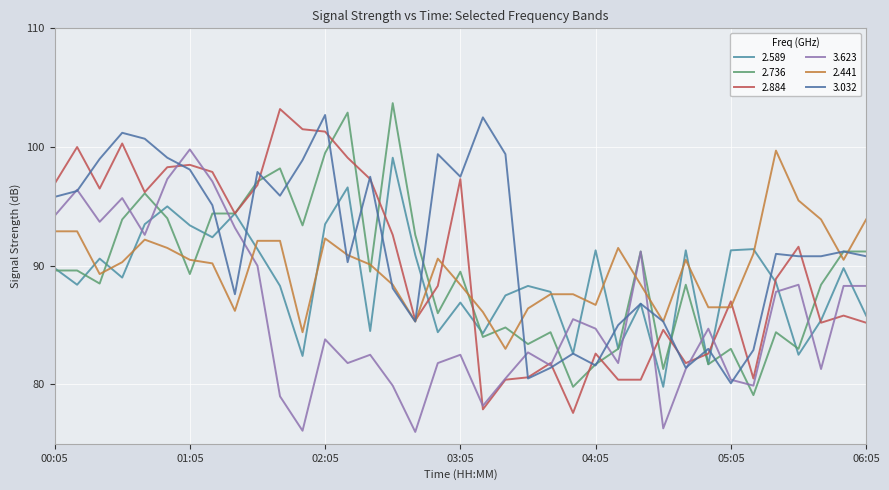

What is the difference between the maximum and minimum values in the 3.623 series?

23.8